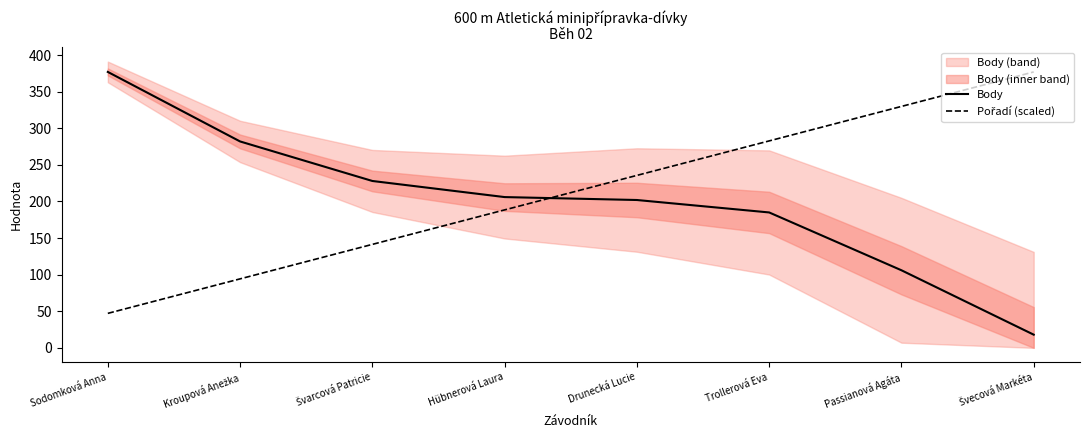

Which series has the widest spread of values?

Body